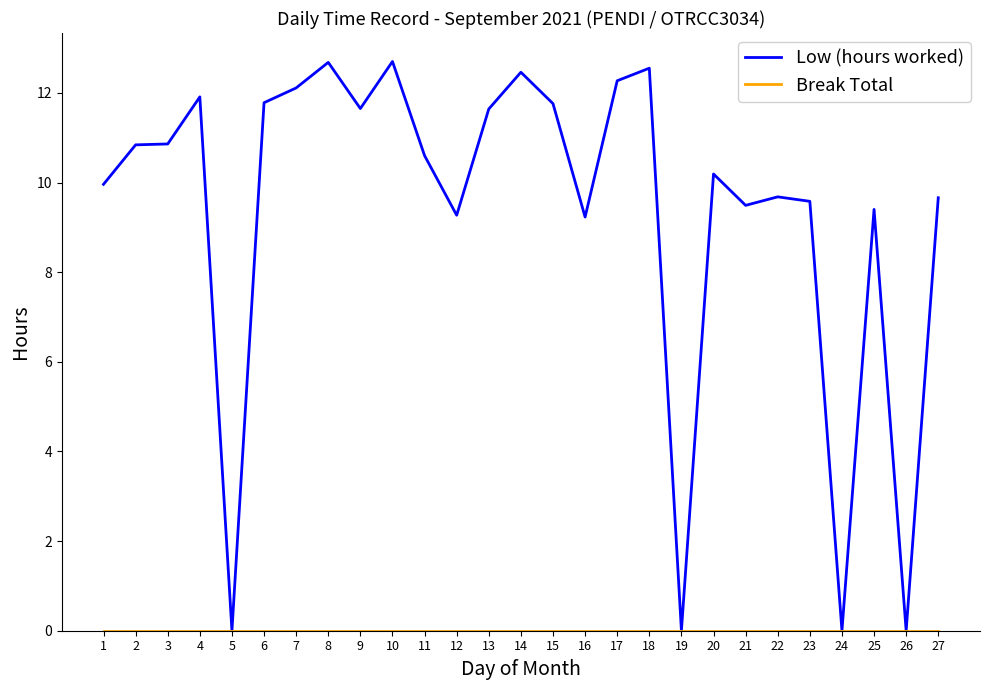

How many lines are shown in the chart?

2